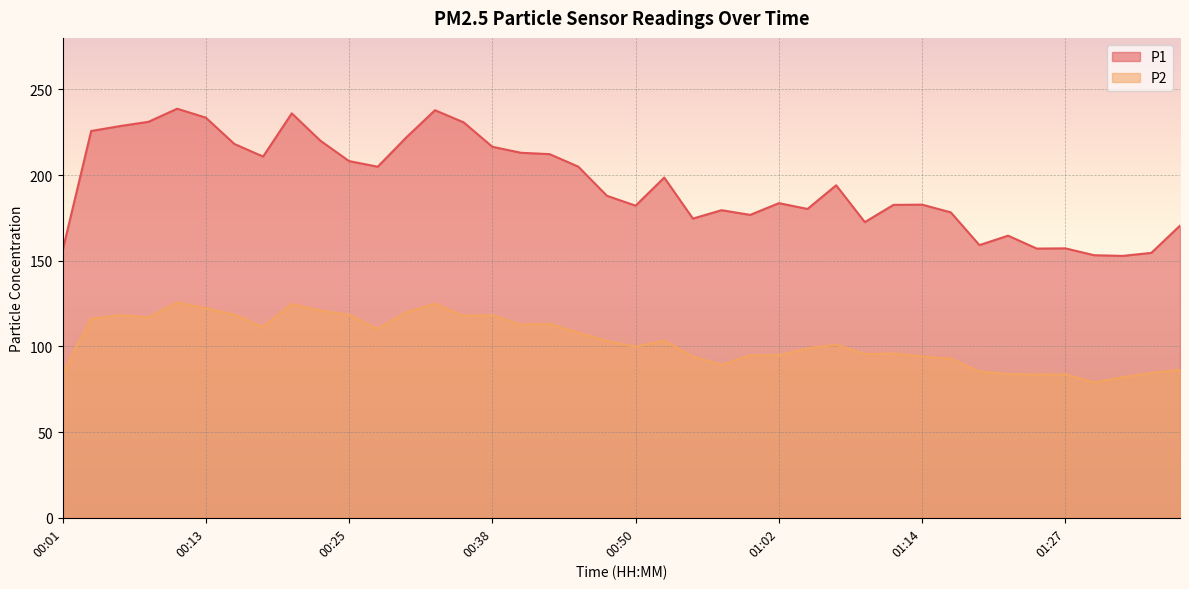

Which category has the highest value across all series?

00:10